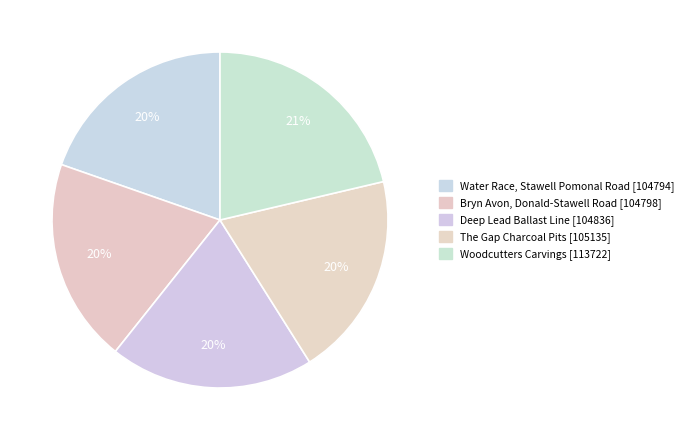

How many segments does this pie chart have?

5